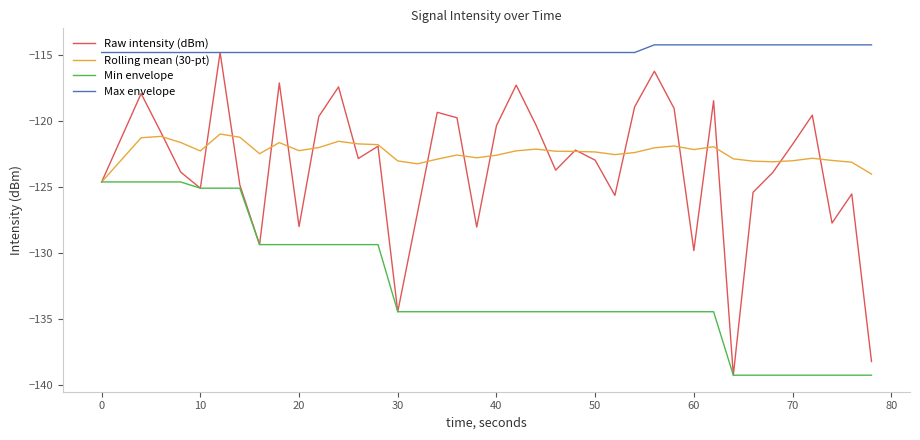

What is the difference between the maximum and minimum values in the Rolling mean (30-pt) series?

3.6